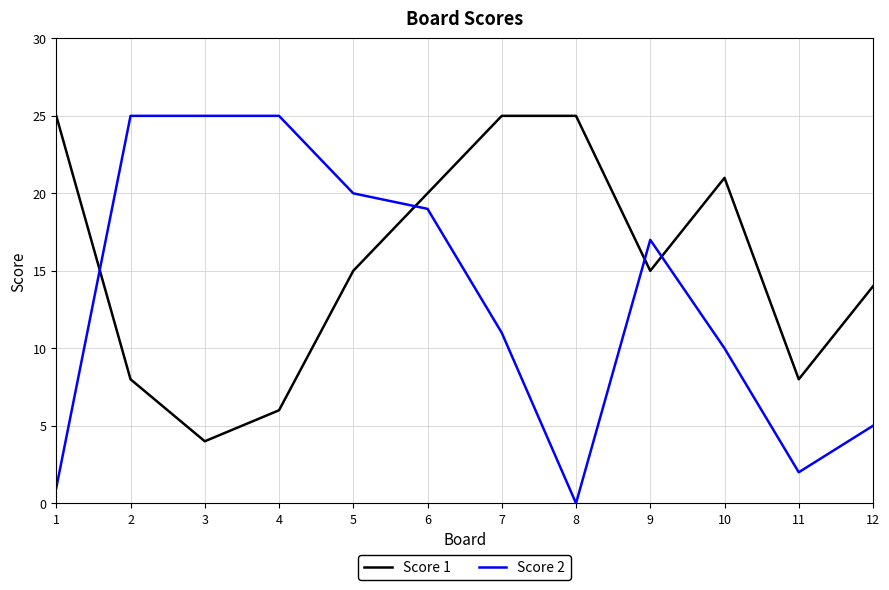

Which series changed the most between 3 and 6?

Score 1